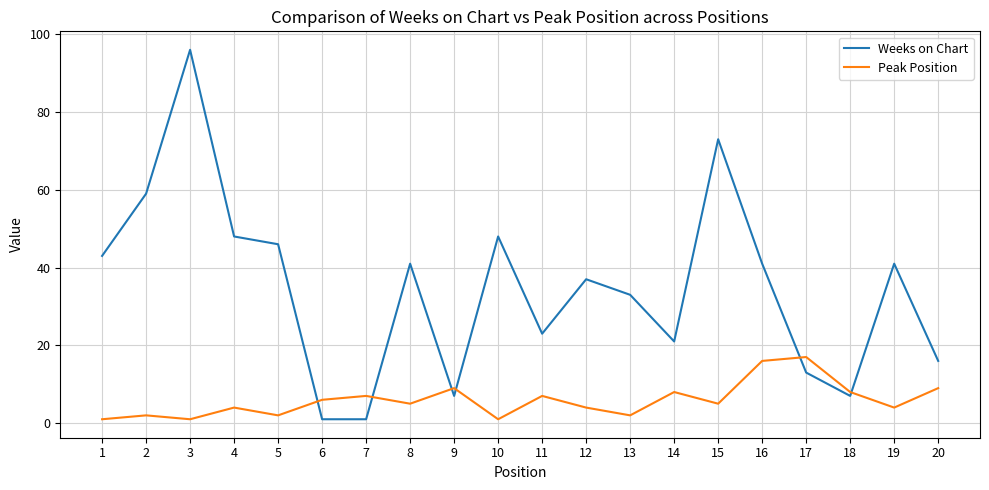

What is the sum of the Weeks on Chart values at 20 and 14?

37